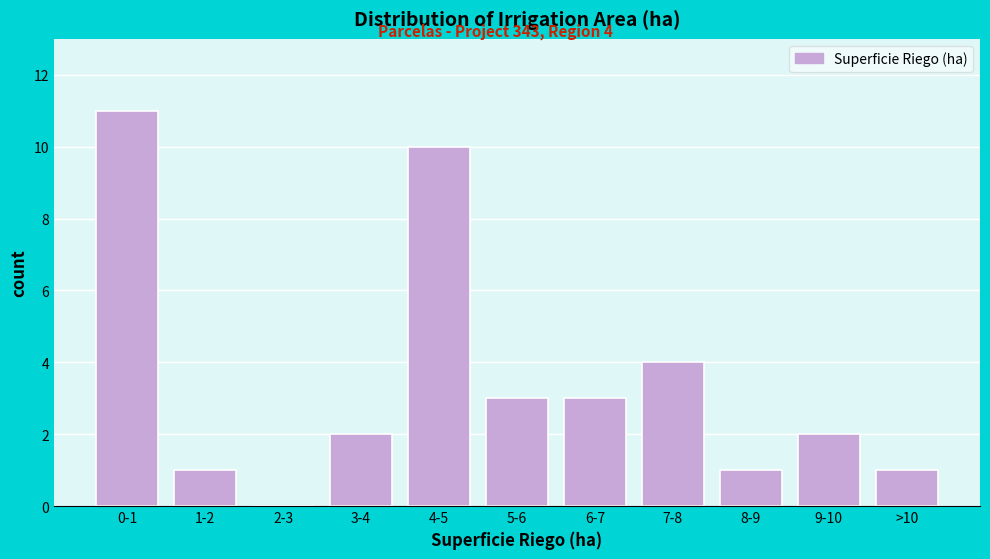

Reading left to right, transcribe all the data shown in this chart.

0-1=11	1-2=1	2-3=0	3-4=2	4-5=10	5-6=3	6-7=3	7-8=4	8-9=1	9-10=2	>10=1